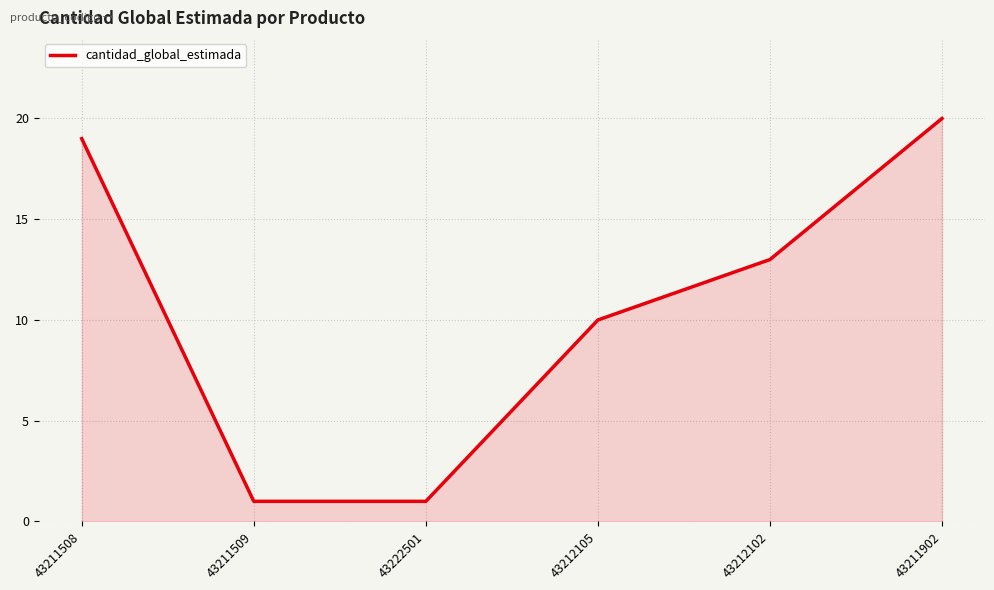

The value at 43212102 is 18. True or false?

False